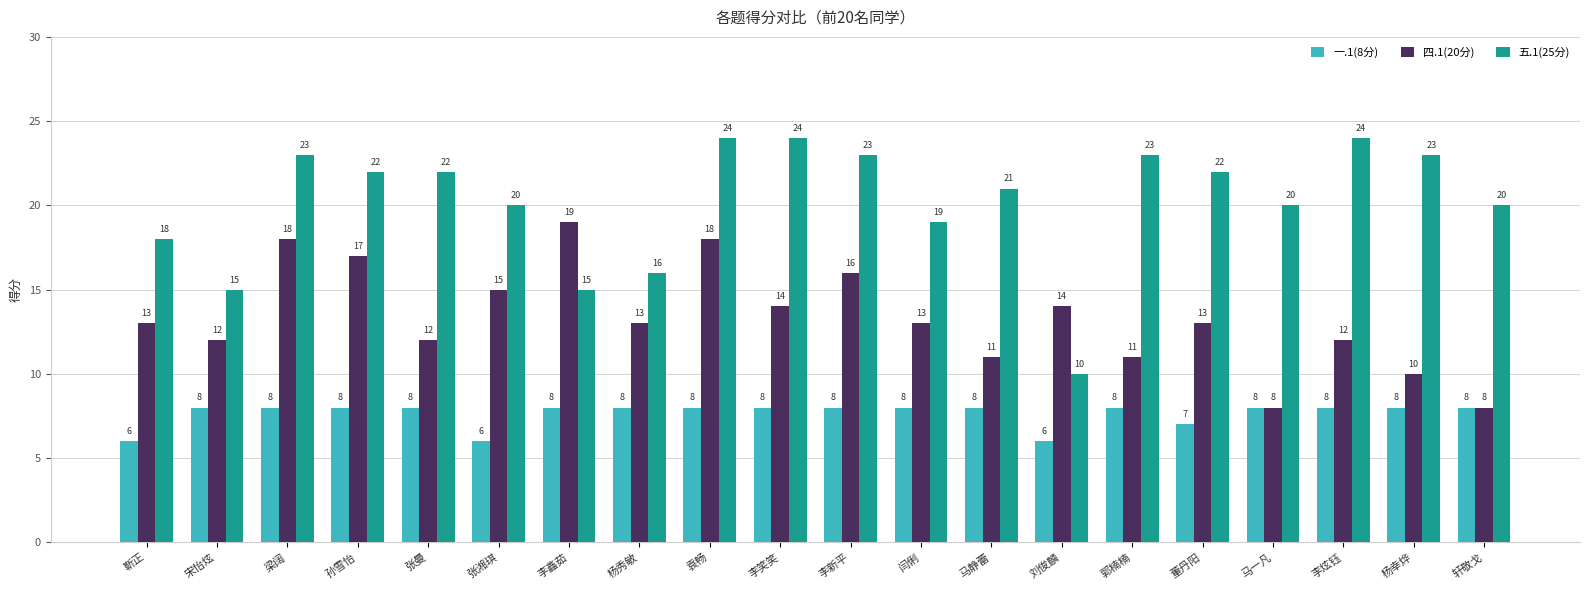

List the series in order of their overall mean, lowest first.

一.1(8分), 四.1(20分), 五.1(25分)